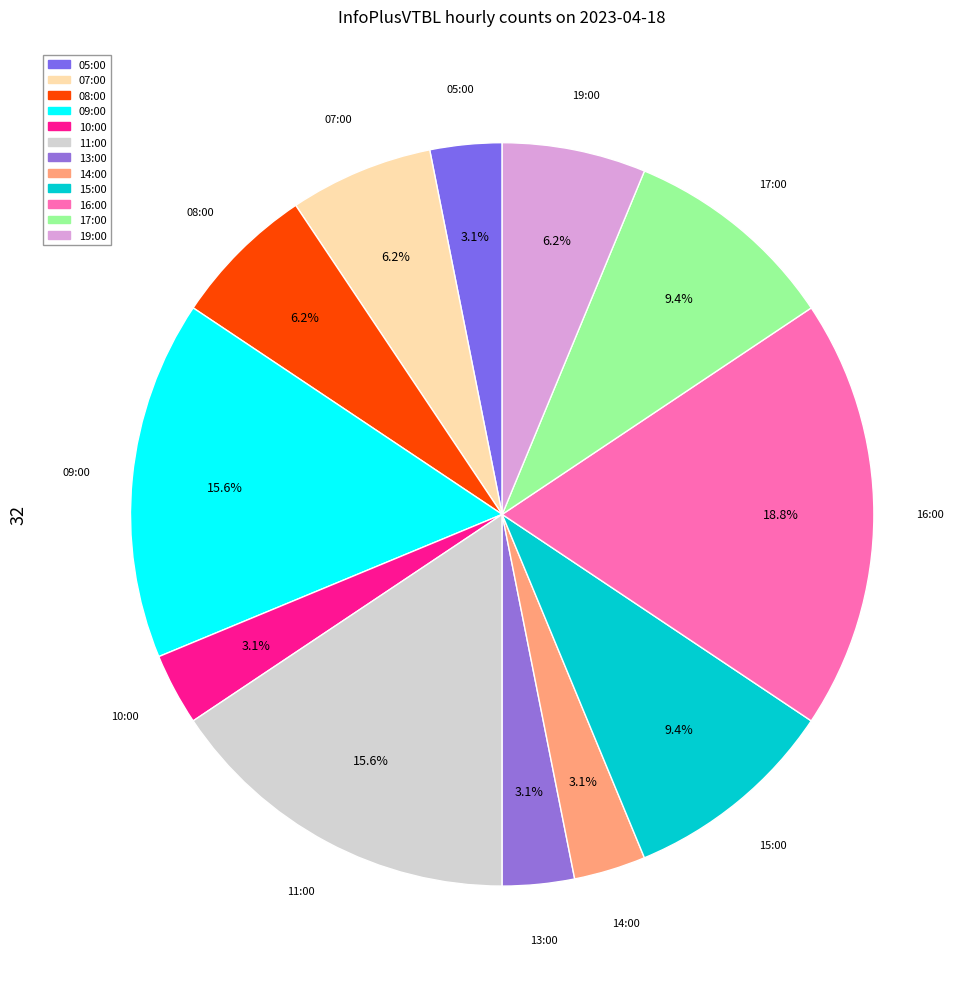

What is the largest slice in the pie chart?

16:00